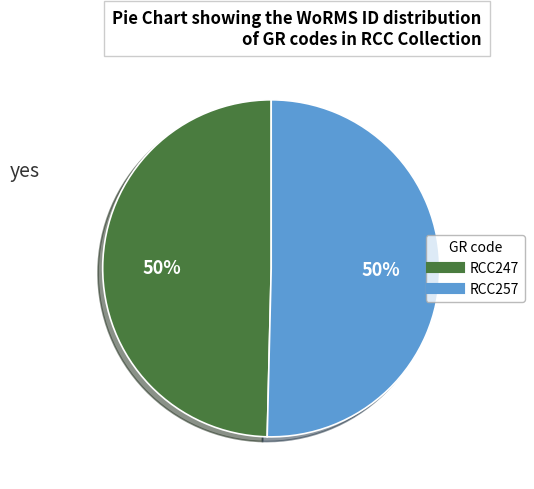

Combined, do RCC247 and RCC257 account for over 50%?

Yes